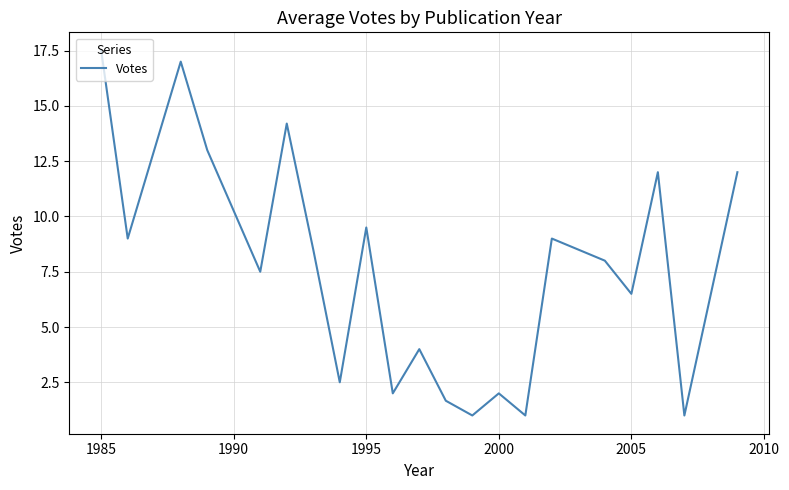

What is the difference between the maximum and minimum values?

16.5